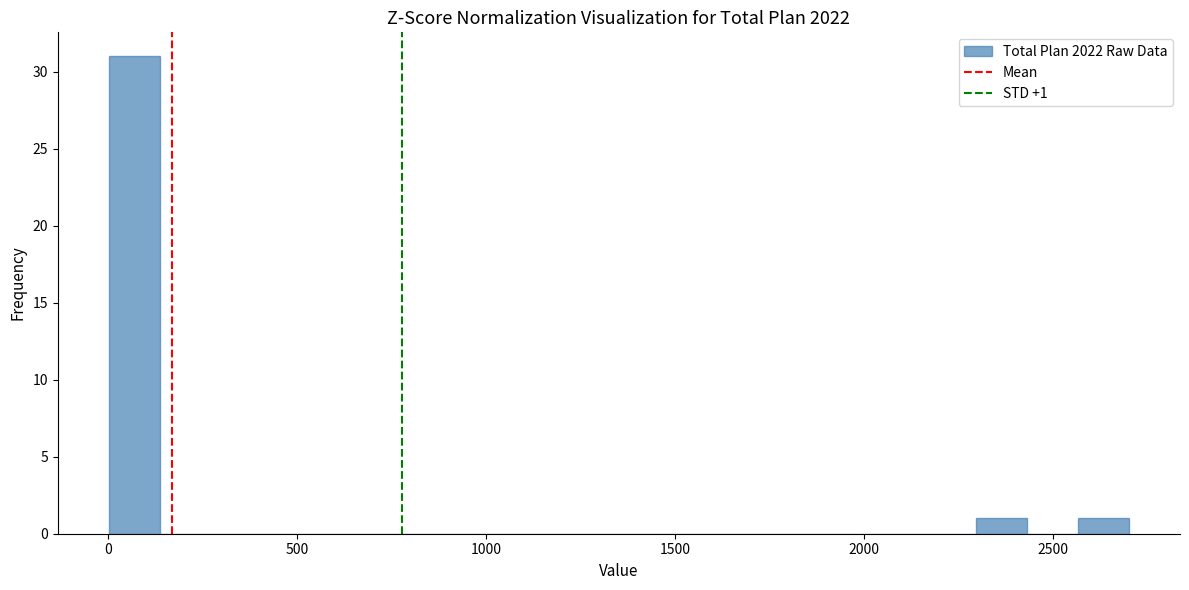

Around what value on the x-axis is the tallest bar? Give the approximate position of its centre, as read against the axis.

50